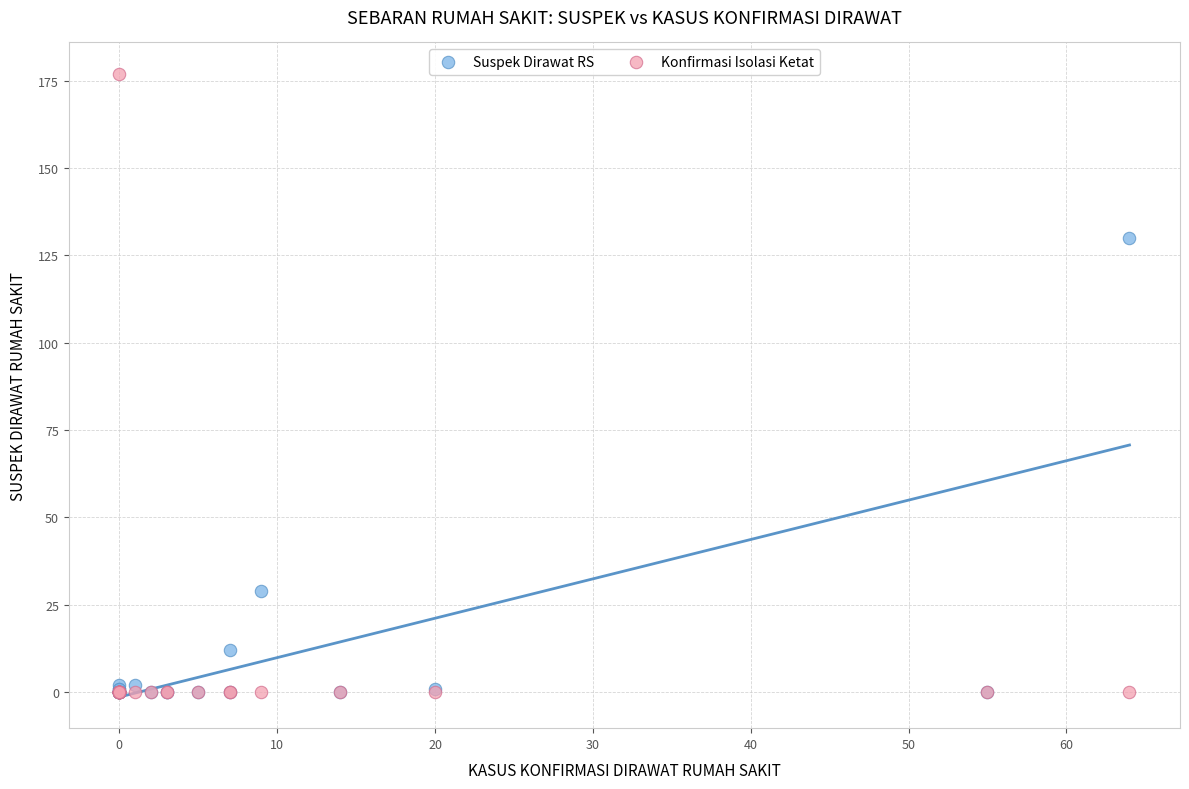

Across all series, what Y value is closest to 88?

130